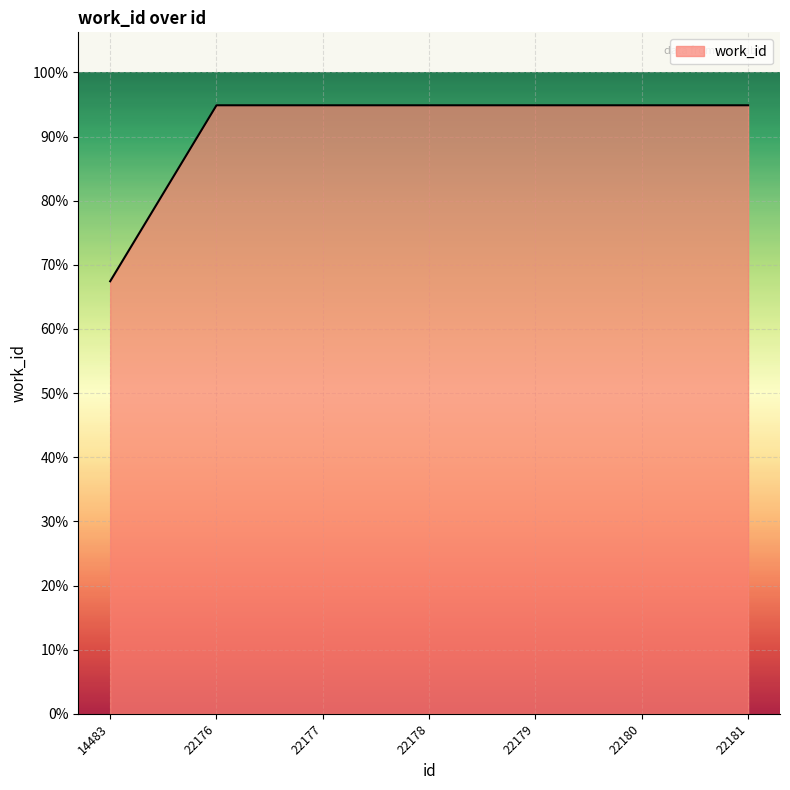

Does the chart have visible grid lines?

Yes